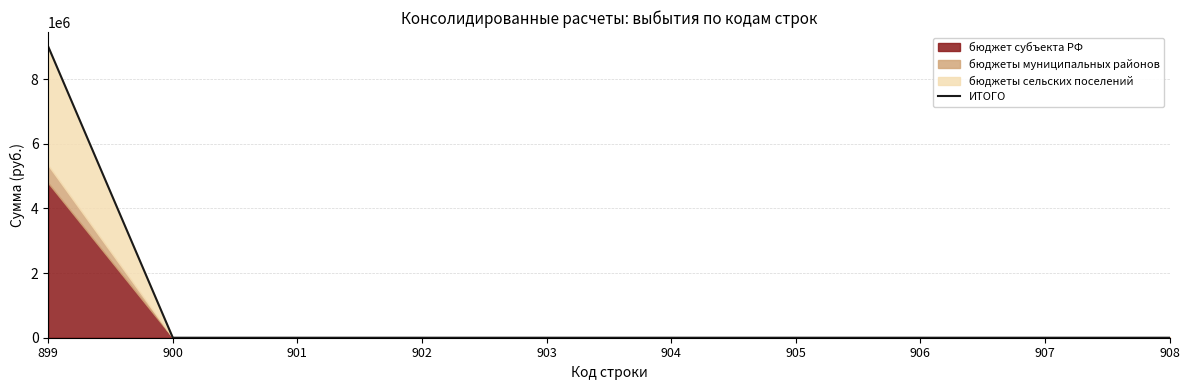

Which has a higher value, 903 or 908?

903